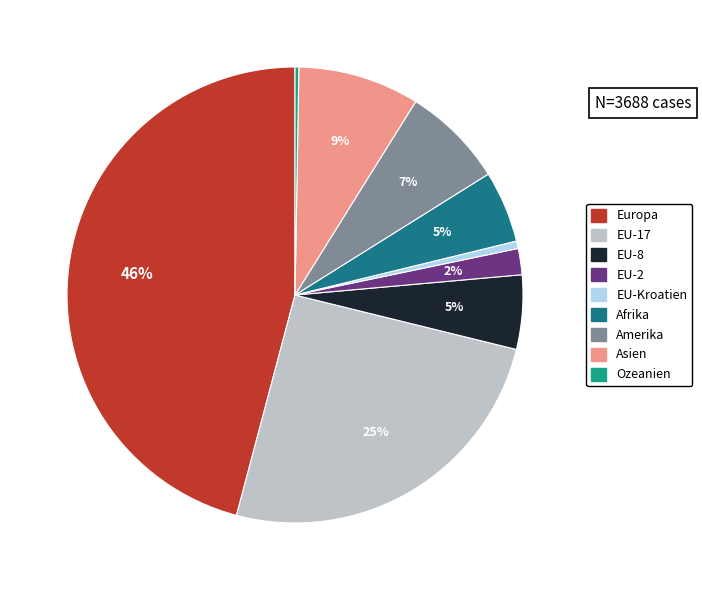

True or false: EU-Kroatien accounts for 1% of the total.

True